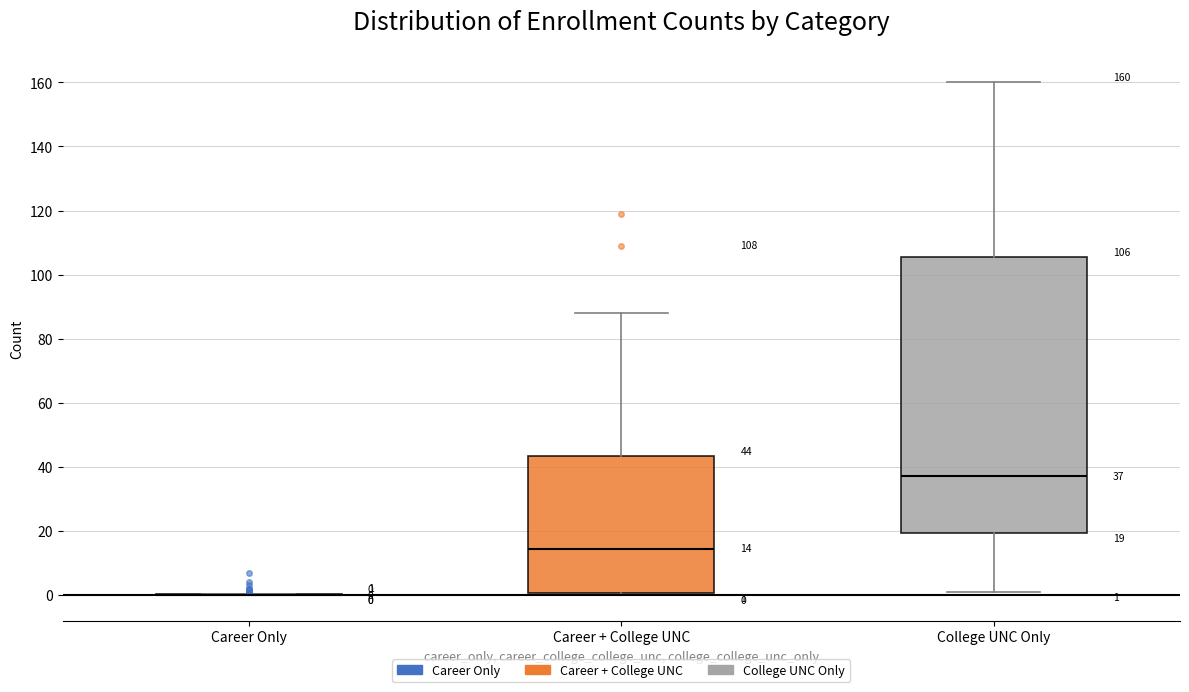

Which box is the tallest, from its lower edge to its upper edge?

College UNC Only